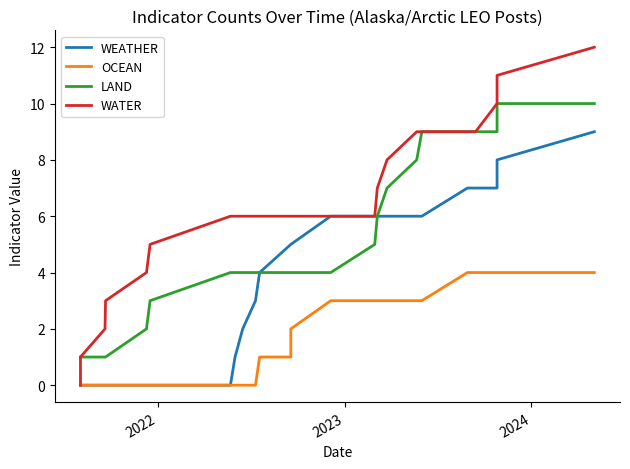

What are all the series names shown in the legend?

WEATHER, OCEAN, LAND, WATER